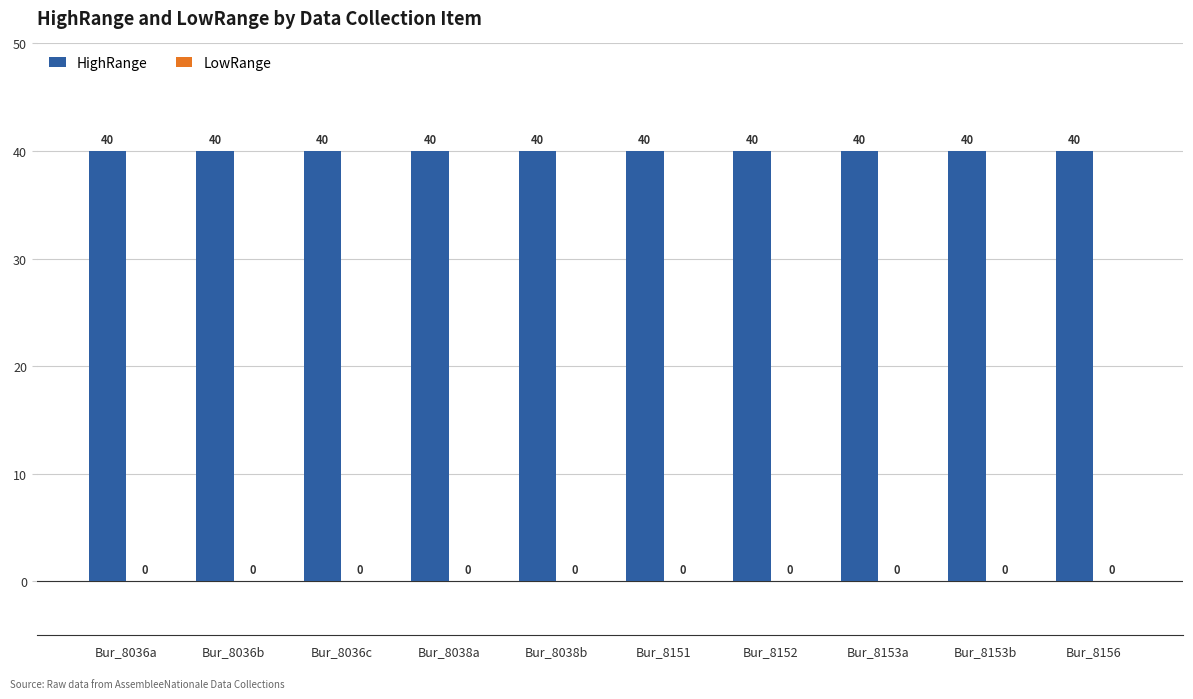

What position from the right is Bur_8152?

4